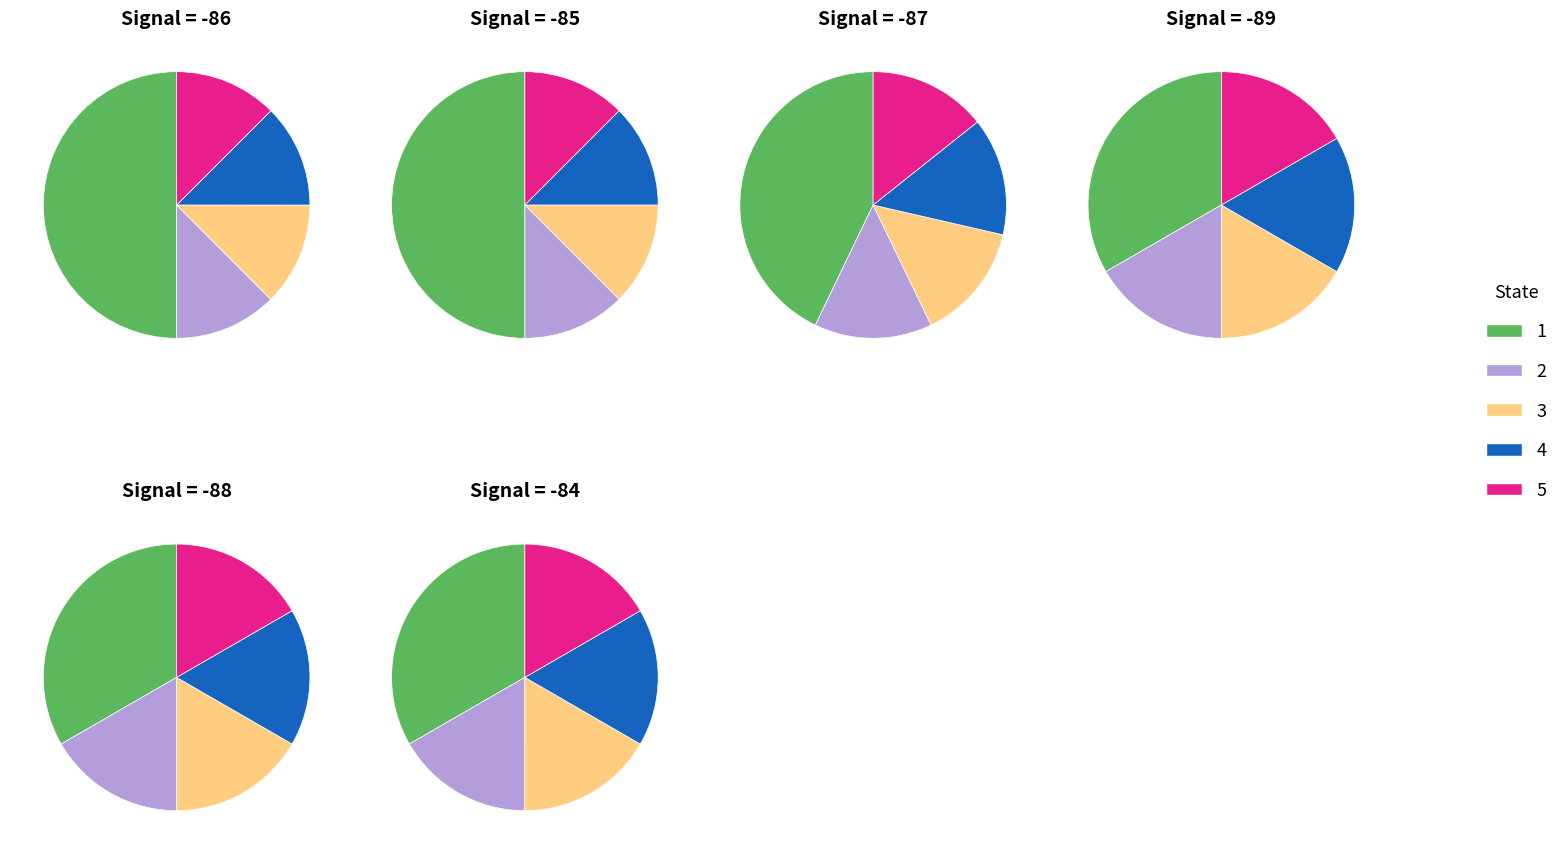

True or false: 4 accounts for 9% of the total.

False